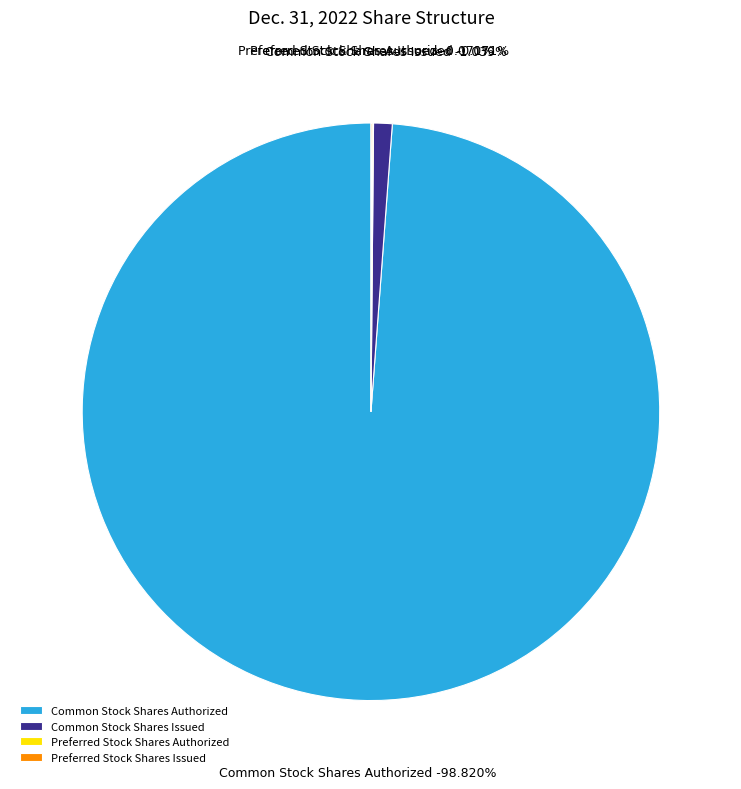

What is the majority slice?

Common Stock Shares Authorized